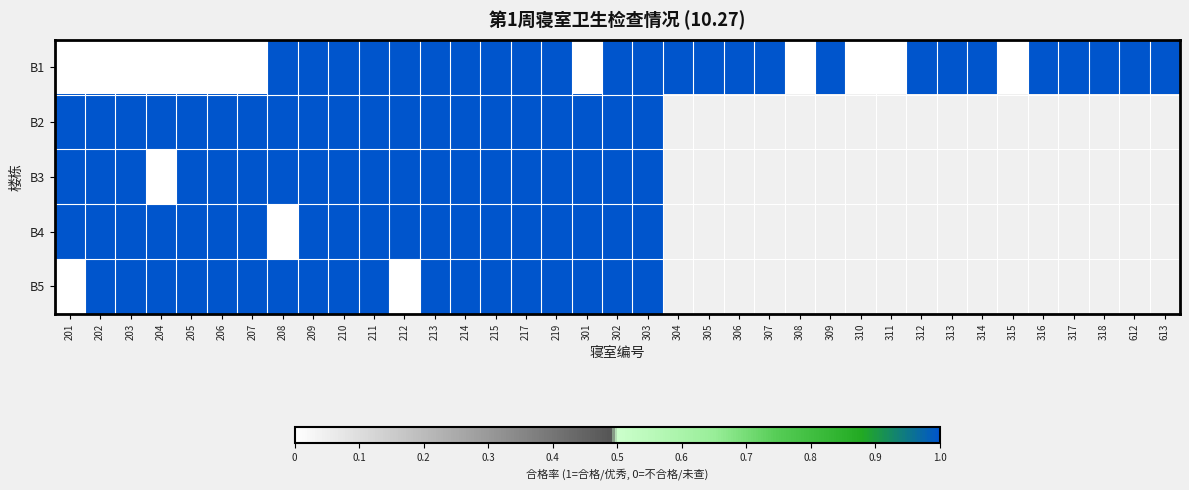

At which category is the sum across all series the highest?

209